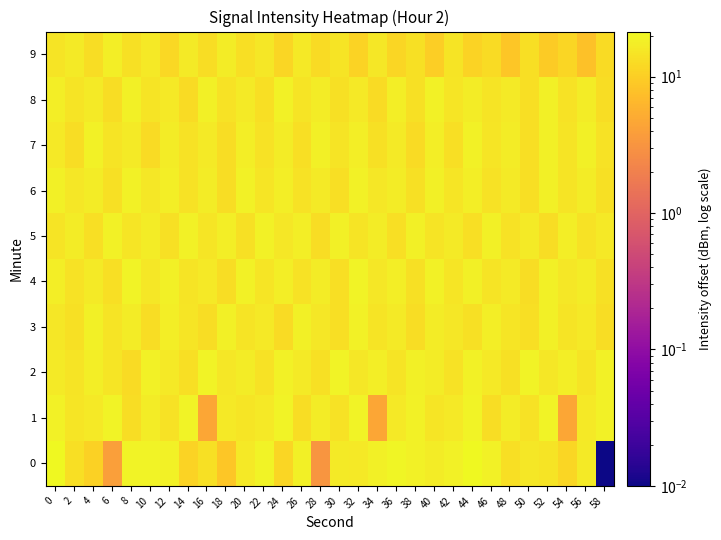

Between 38 and 42, which is larger?

42